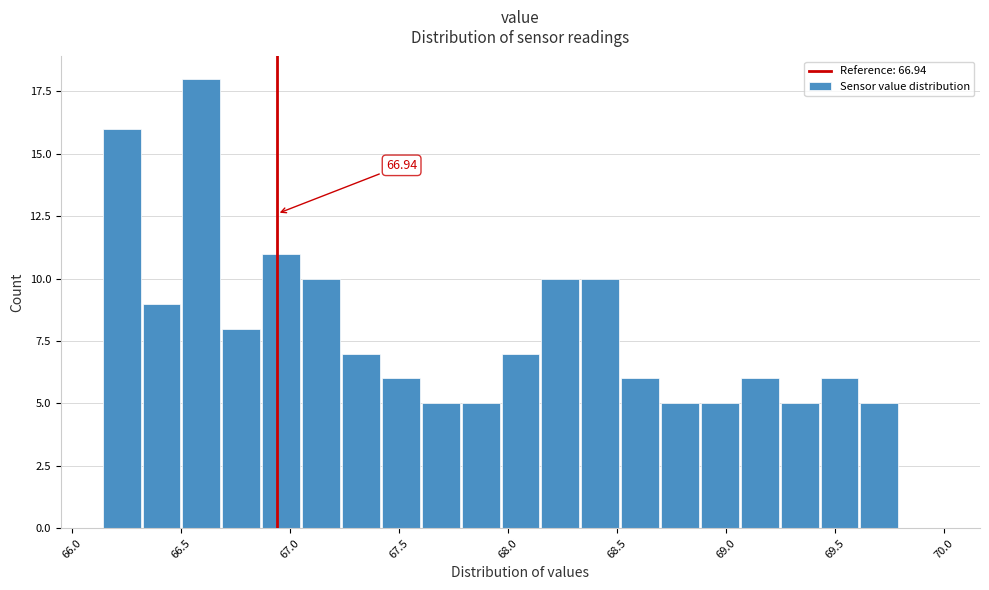

Around what value on the x-axis is the tallest bar? Give the approximate position of its centre, as read against the axis.

66.60